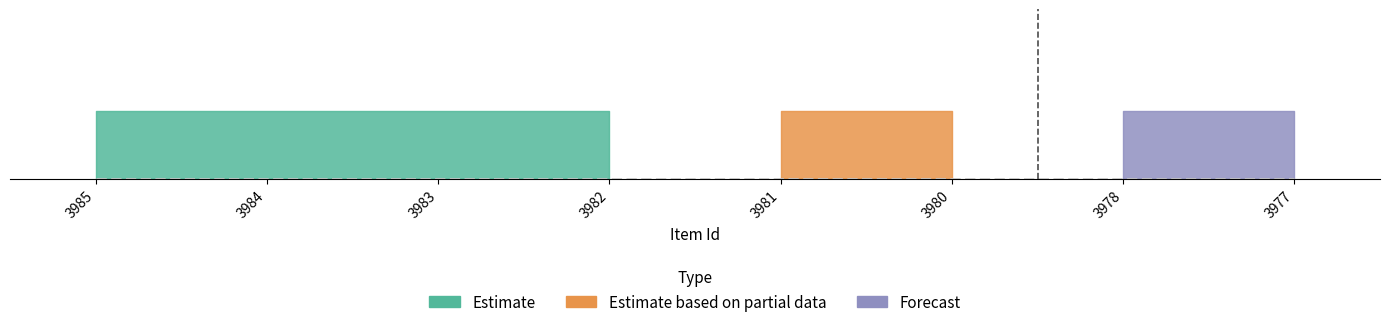

What is the value of the public point at the 4th from the left?

1